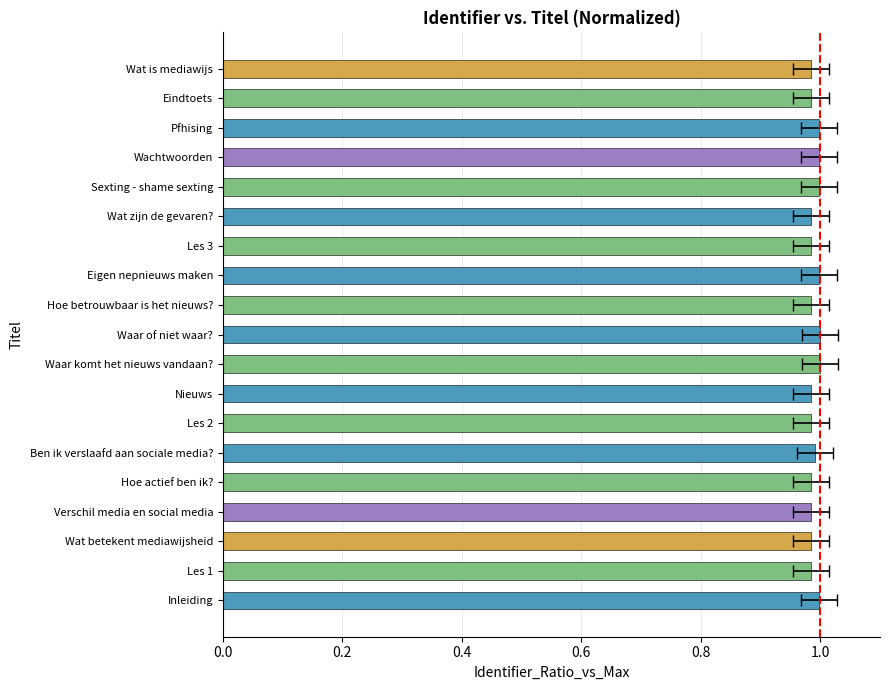

Does the chart contain stacked bars?

No